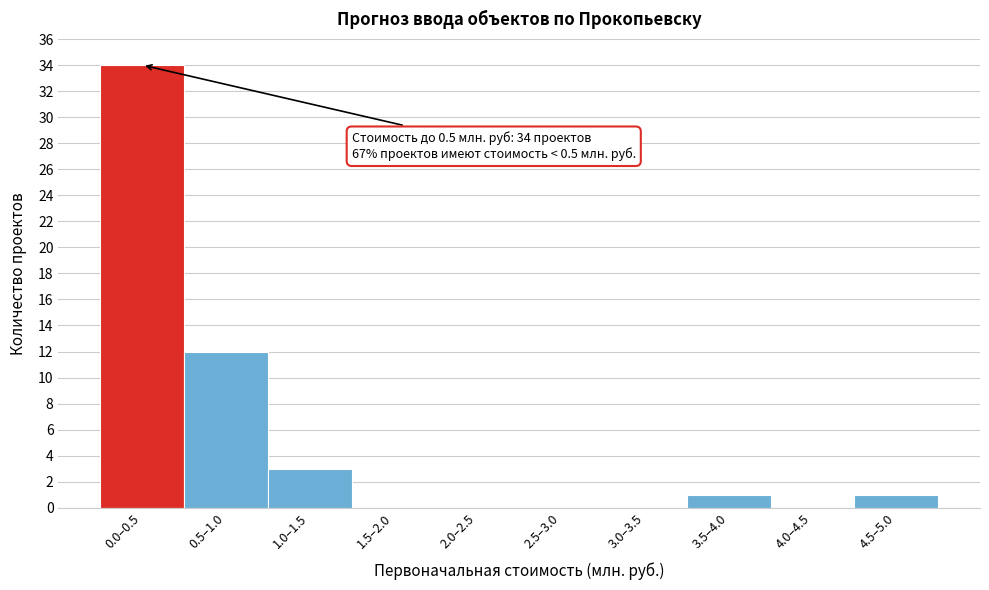

Reading left to right, what are all the values shown in this chart?

0.0–0.5=34	0.5–1.0=12	1.0–1.5=3	1.5–2.0=0	2.0–2.5=0	2.5–3.0=0	3.0–3.5=0	3.5–4.0=1	4.0–4.5=0	4.5–5.0=1